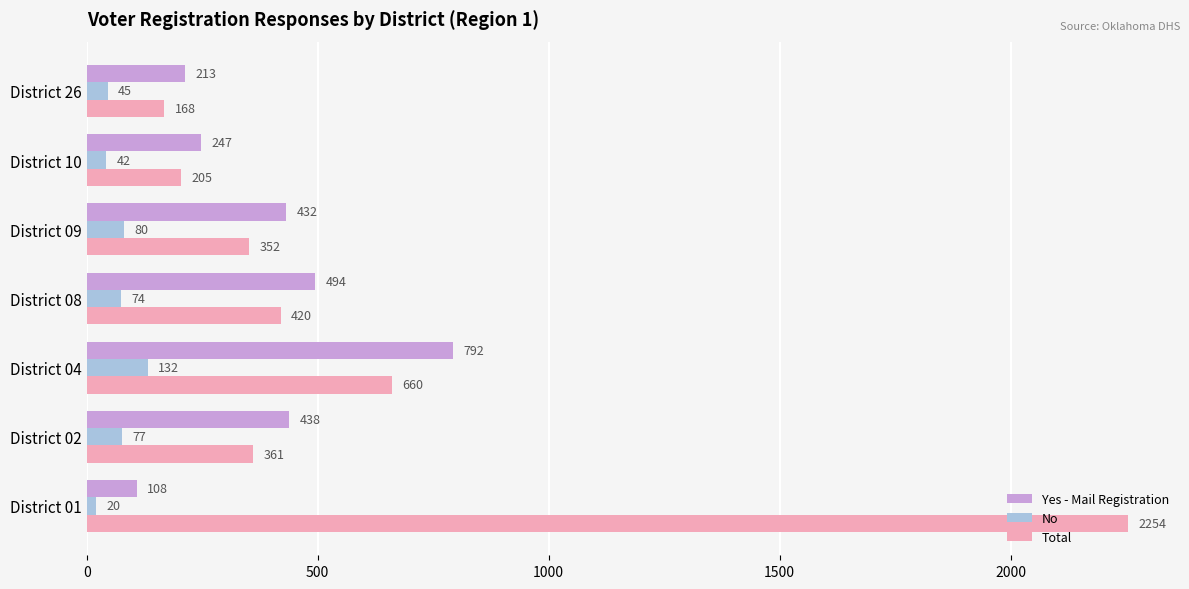

Rank the series by their average value, from highest to lowest.

Total, Yes - Mail Registration, No